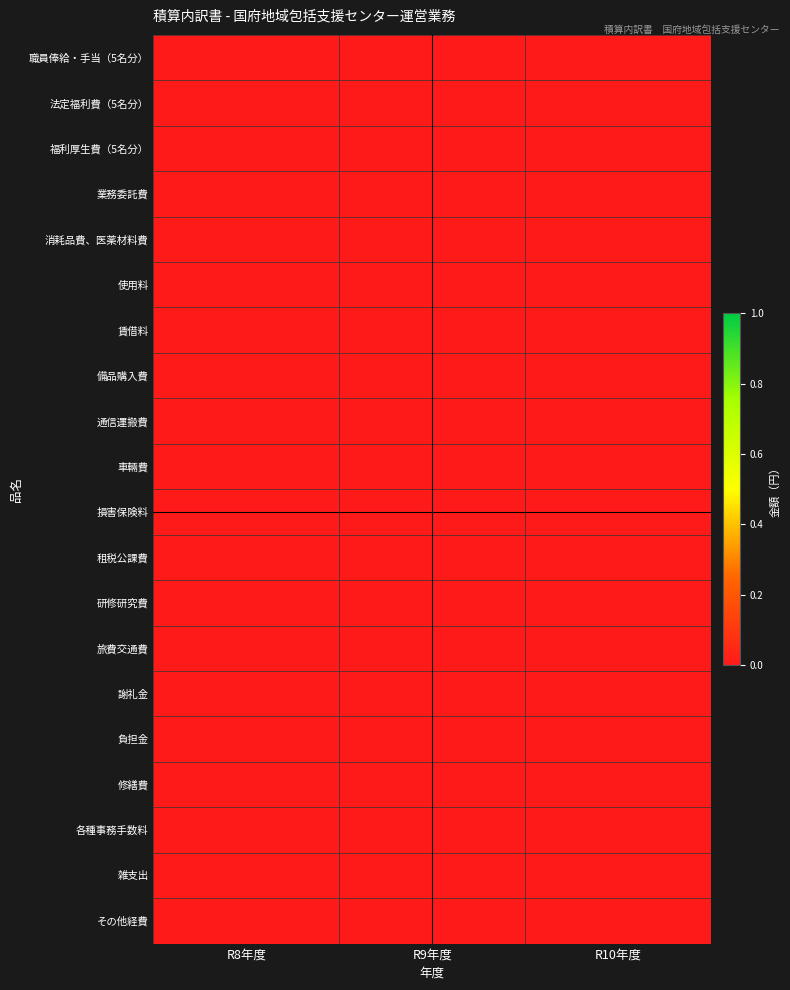

Reading right to left, what are all the values shown in this chart?

職員俸給・手当（5名分）: R10年度=0.0	R9年度=0.0	R8年度=0.0
法定福利費（5名分）: R10年度=0.0	R9年度=0.0	R8年度=0.0
福利厚生費（5名分）: R10年度=0.0	R9年度=0.0	R8年度=0.0
業務委託費: R10年度=0.0	R9年度=0.0	R8年度=0.0
消耗品費、医薬材料費: R10年度=0.0	R9年度=0.0	R8年度=0.0
使用料: R10年度=0.0	R9年度=0.0	R8年度=0.0
賃借料: R10年度=0.0	R9年度=0.0	R8年度=0.0
備品購入費: R10年度=0.0	R9年度=0.0	R8年度=0.0
通信運搬費: R10年度=0.0	R9年度=0.0	R8年度=0.0
車輛費: R10年度=0.0	R9年度=0.0	R8年度=0.0
損害保険料: R10年度=0.0	R9年度=0.0	R8年度=0.0
租税公課費: R10年度=0.0	R9年度=0.0	R8年度=0.0
研修研究費: R10年度=0.0	R9年度=0.0	R8年度=0.0
旅費交通費: R10年度=0.0	R9年度=0.0	R8年度=0.0
謝礼金: R10年度=0.0	R9年度=0.0	R8年度=0.0
負担金: R10年度=0.0	R9年度=0.0	R8年度=0.0
修繕費: R10年度=0.0	R9年度=0.0	R8年度=0.0
各種事務手数料: R10年度=0.0	R9年度=0.0	R8年度=0.0
雑支出: R10年度=0.0	R9年度=0.0	R8年度=0.0
その他経費: R10年度=0.0	R9年度=0.0	R8年度=0.0